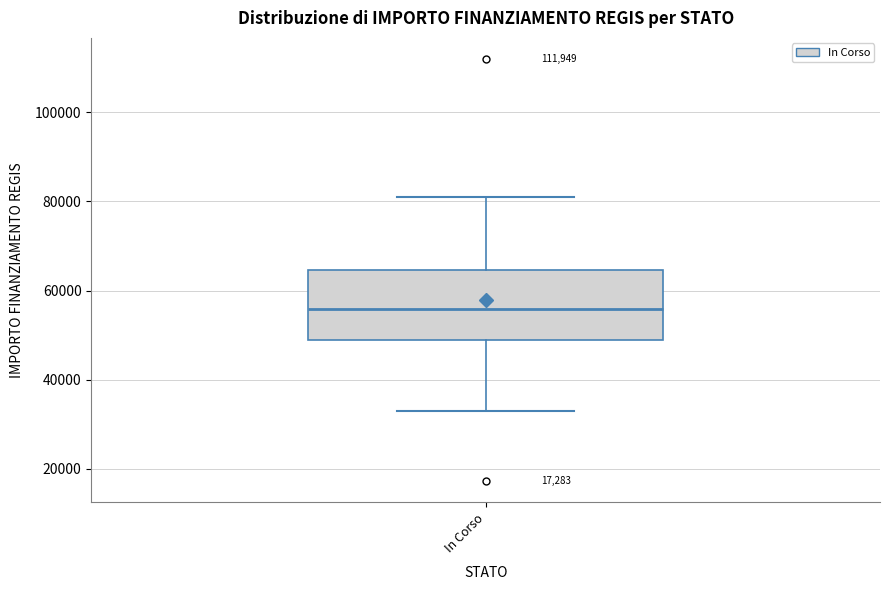

Transcribe this box plot: give where the median line is, the range the box spans, and where the two whiskers end, as read against the y-axis. The values are not printed on the chart, so give them approximately, as read against the axis.

median 56000, box 50000 to 64000, whiskers 32000 to 80000